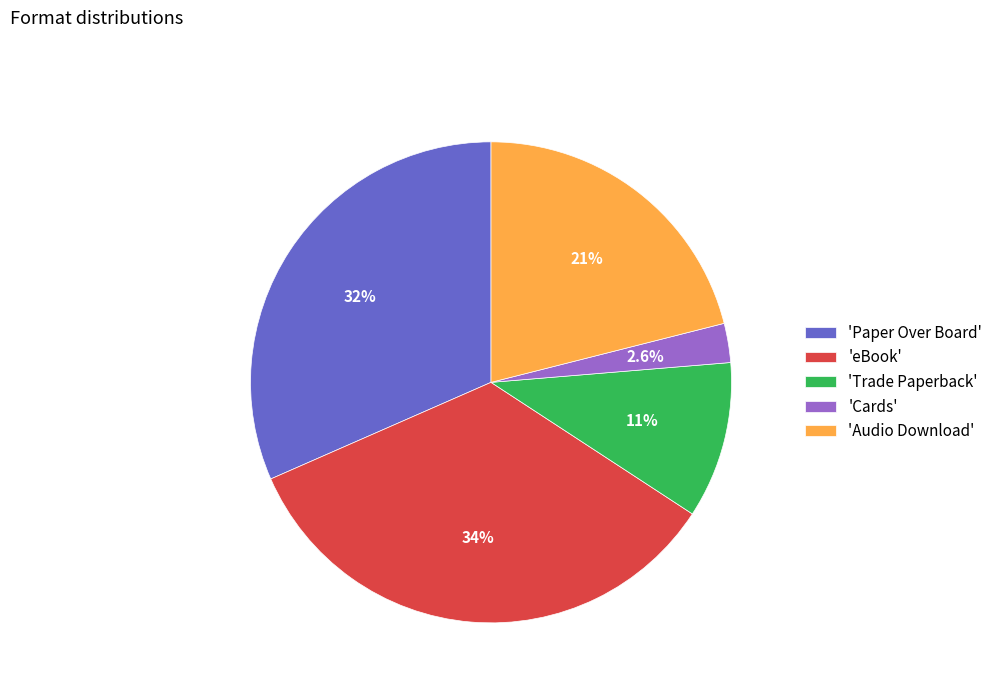

Combined, what portion of the pie is 'Audio Download' and 'eBook'?

55.3%